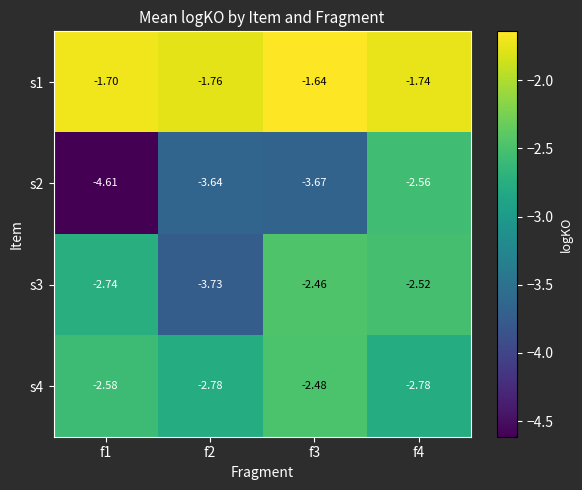

Is the value of s4 at f3 greater than the value of s2 at f1?

Yes